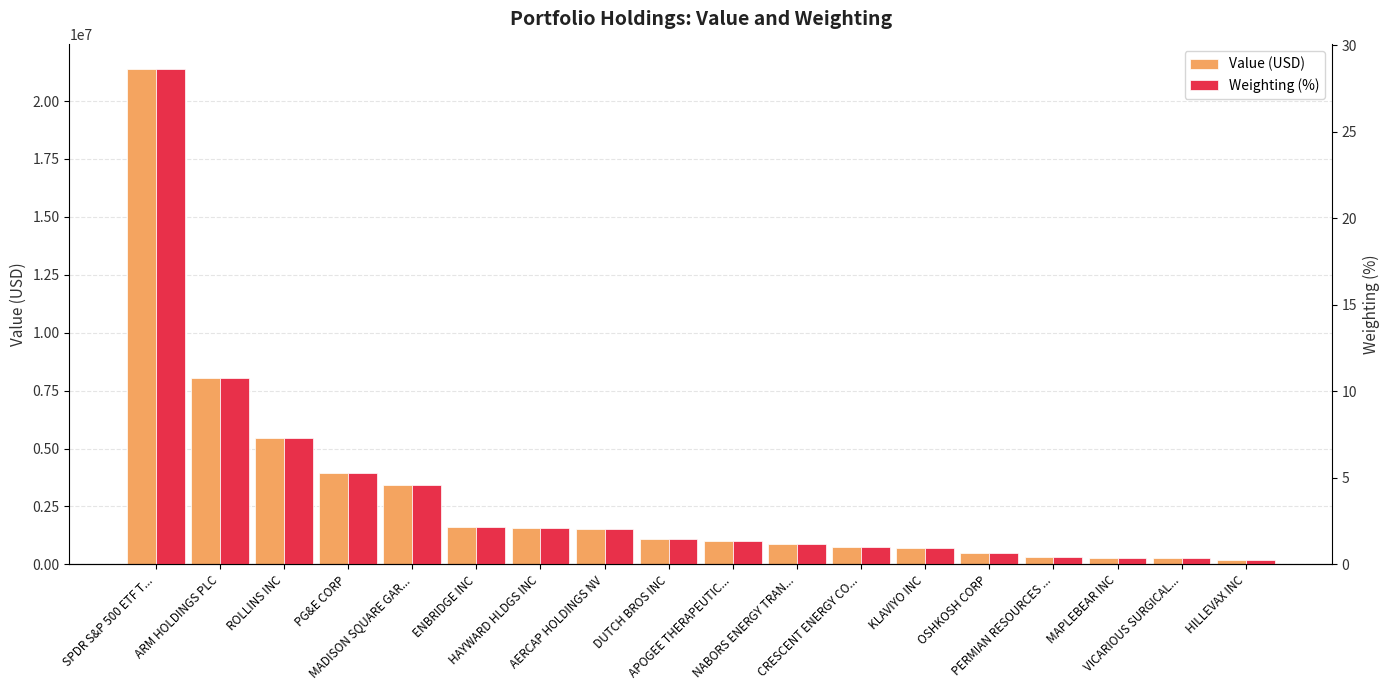

Reading left to right, extract all data points from this chart.

Value (USD): SPDR S&P 500 ETF T...=21374000.0	ARM HOLDINGS PLC=8028000.0	ROLLINS INC=5443797.0	PG&E CORP=3945882.0	MADISON SQUARE GAR...=3410957.0	ENBRIDGE INC=1596273.0	HAYWARD HLDGS INC=1554328.0	AERCAP HOLDINGS NV=1510723.0	DUTCH BROS INC=1113350.0	APOGEE THERAPEUTIC...=1026617.0	NABORS ENERGY TRAN...=868776.0	CRESCENT ENERGY CO...=761522.0	KLAVIYO INC=690000.0	OSHKOSH CORP=477150.0	PERMIAN RESOURCES ...=334258.0	MAPLEBEAR INC=296900.0	VICARIOUS SURGICAL...=295350.0	HILLEVAX INC=199665.0
Weighting (%): SPDR S&P 500 ETF T...=28.6	ARM HOLDINGS PLC=10.8	ROLLINS INC=7.3	PG&E CORP=5.3	MADISON SQUARE GAR...=4.6	ENBRIDGE INC=2.1	HAYWARD HLDGS INC=2.1	AERCAP HOLDINGS NV=2.0	DUTCH BROS INC=1.5	APOGEE THERAPEUTIC...=1.4	NABORS ENERGY TRAN...=1.2	CRESCENT ENERGY CO...=1.0	KLAVIYO INC=0.9	OSHKOSH CORP=0.6	PERMIAN RESOURCES ...=0.4	MAPLEBEAR INC=0.4	VICARIOUS SURGICAL...=0.4	HILLEVAX INC=0.3